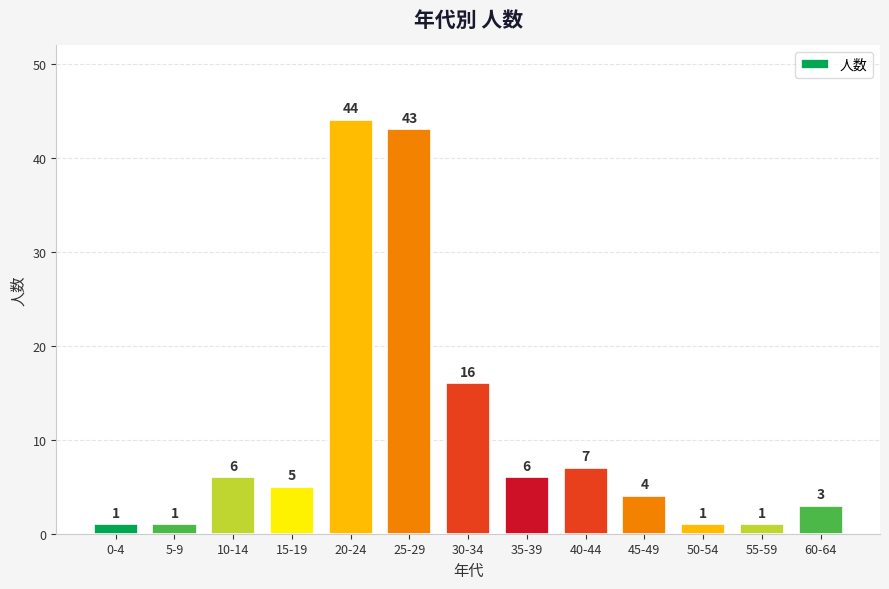

Reading right to left, extract all data points from this chart.

3	1	1	4	7	6	16	43	44	5	6	1	1